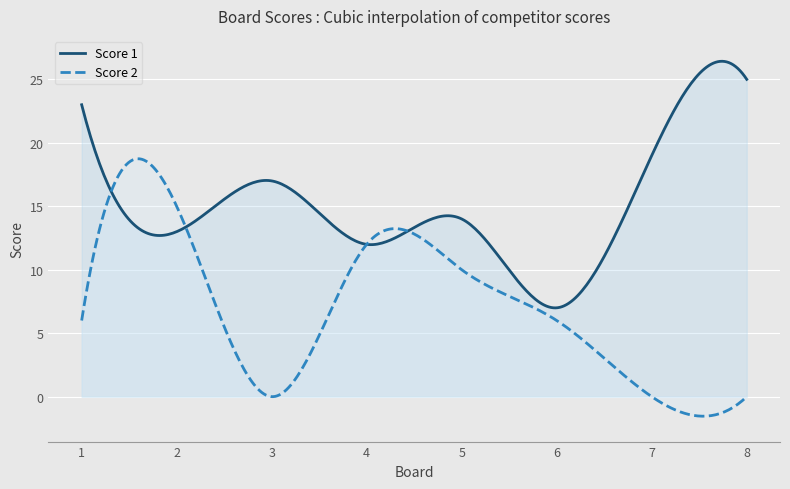

How many interior local valleys does the Score 1 series have?

3